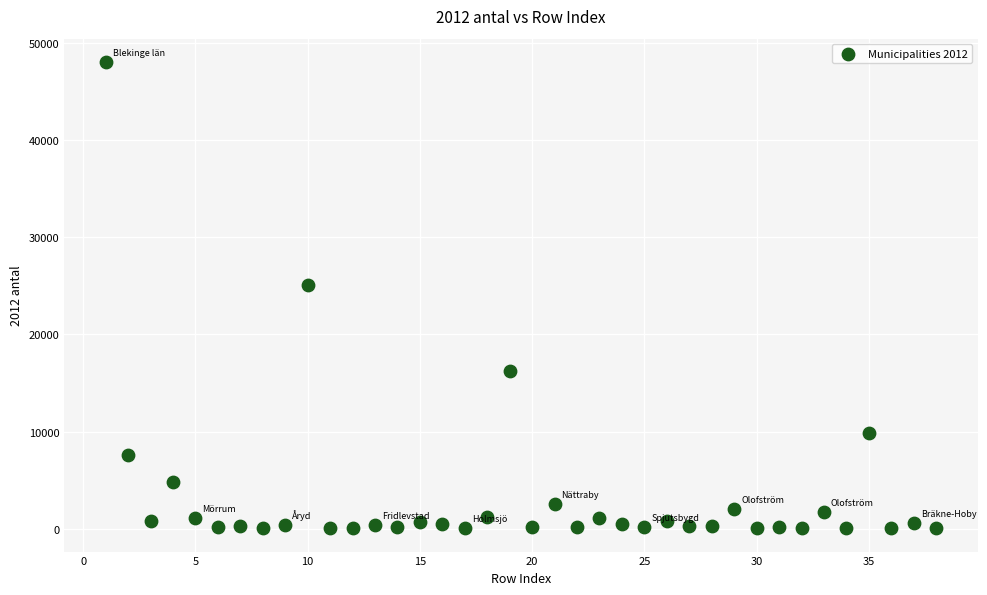

What Y value in the scatter plot is closest to 24051?

25097